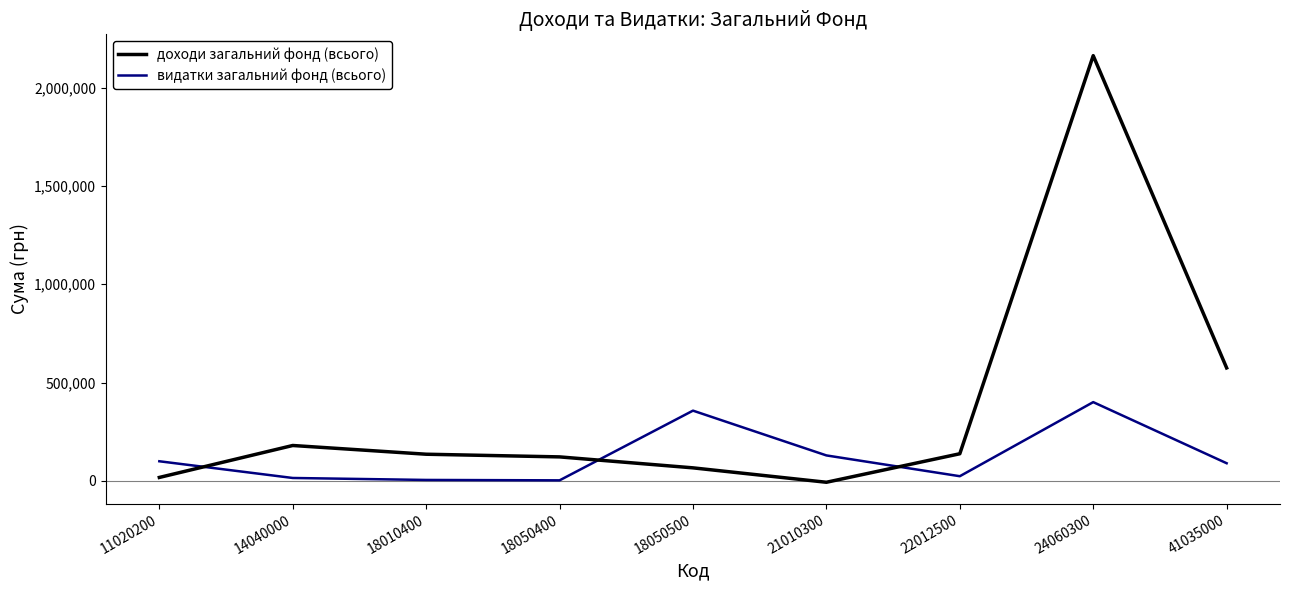

At how many categories does at least one series exceed 1094374?

1